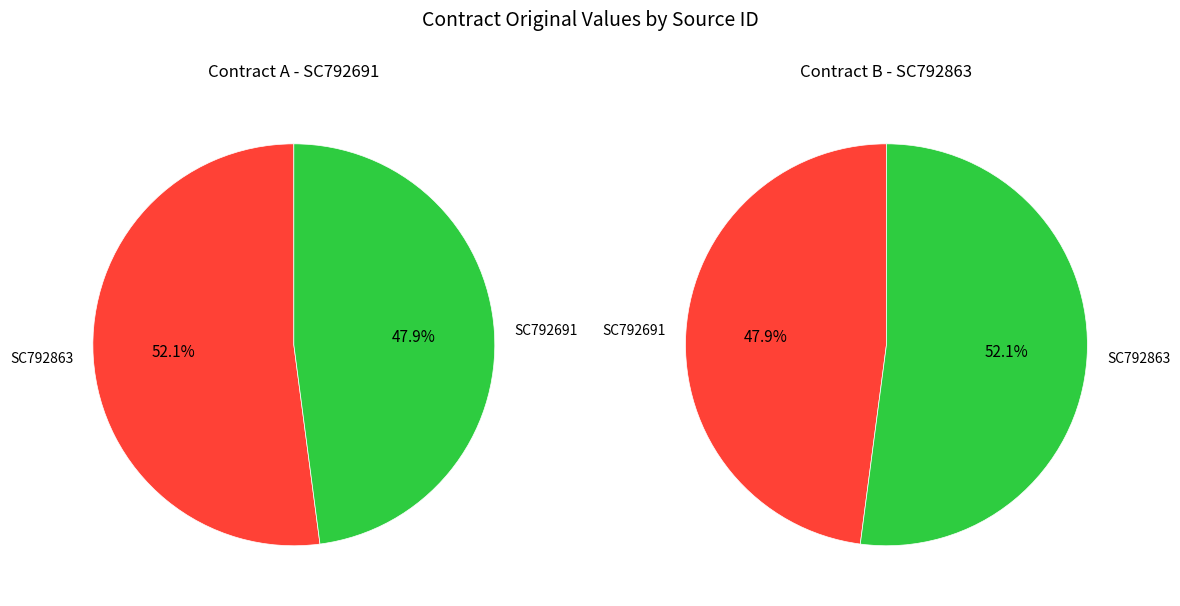

What is the largest slice in the pie chart?

SC792863